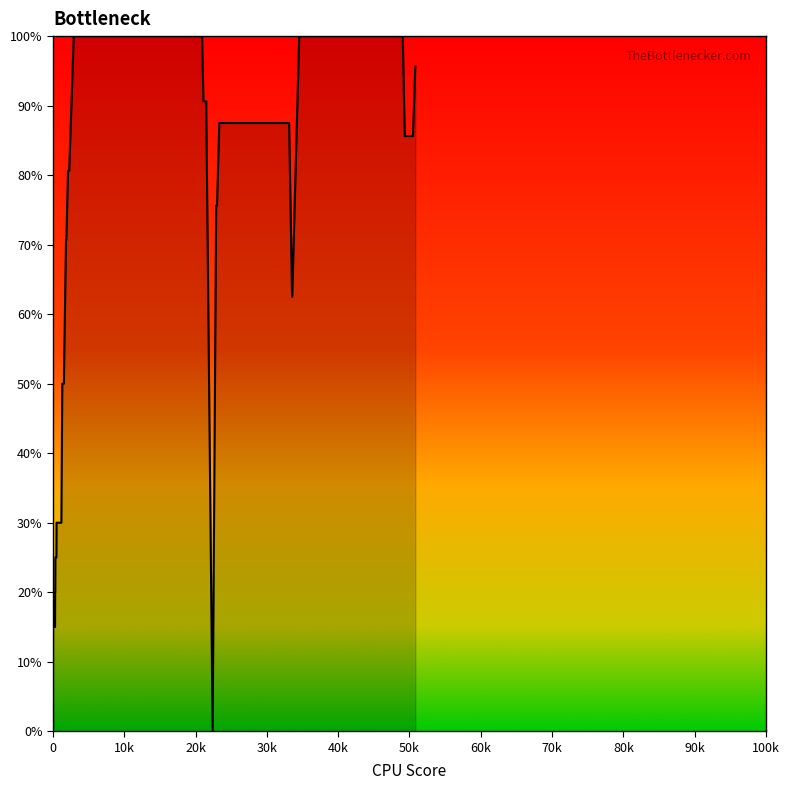

How many values are below 50?

19